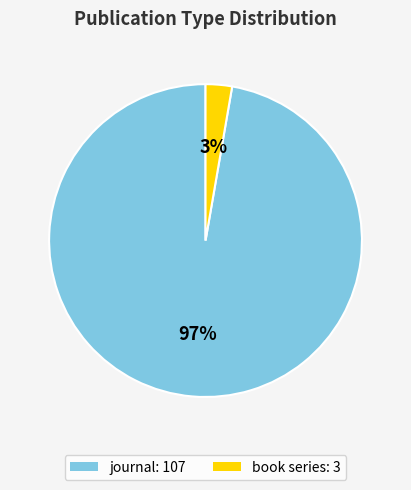

Combined, do book series: 3 and journal: 107 account for over 50%?

Yes